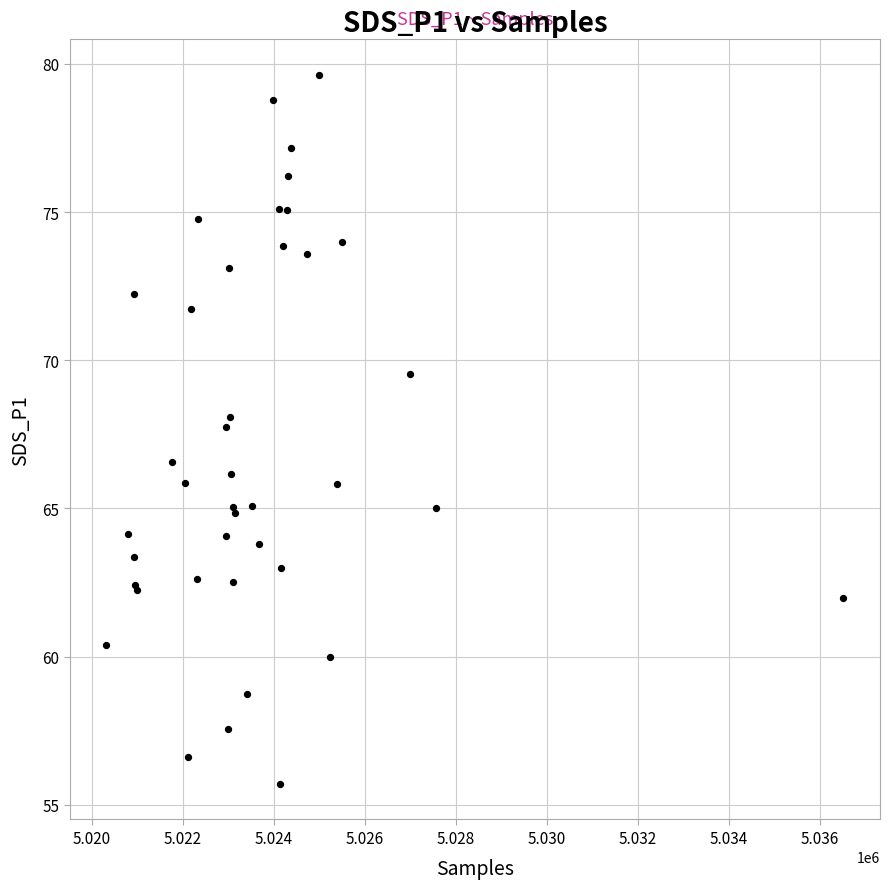

What Y value in the scatter plot is closest to 67?

66.6